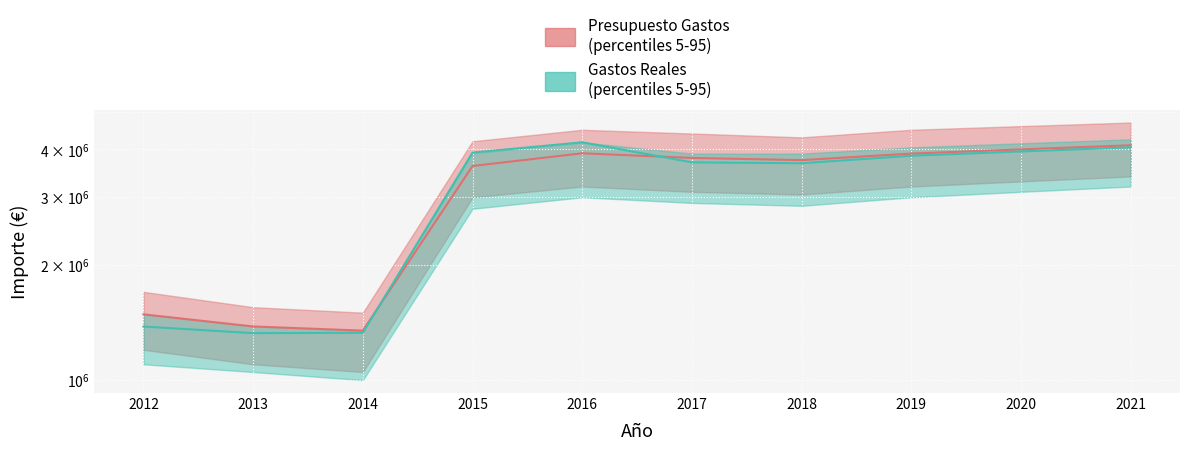

Which series ends up on top after the final intersection of Gastos Reales and Presupuesto Gastos?

Presupuesto Gastos